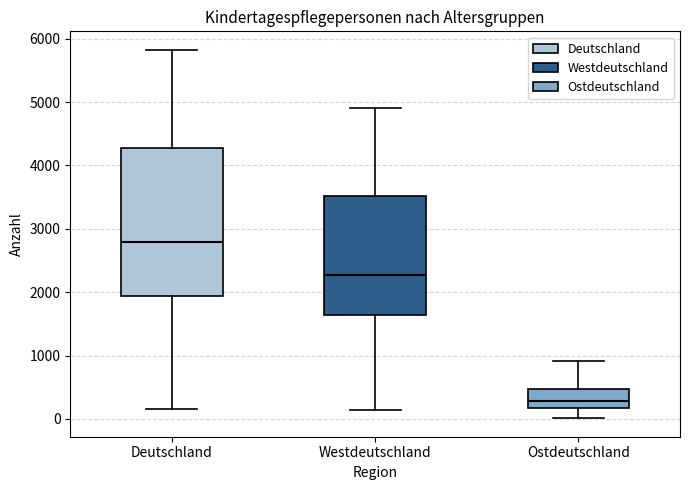

Which box is the tallest, from its lower edge to its upper edge?

Deutschland